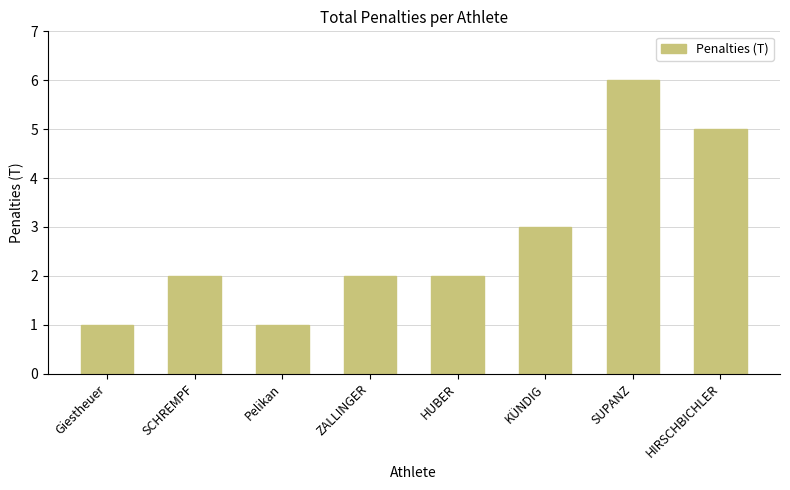

Reading left to right, extract all data points from this chart.

1	2	1	2	2	3	6	5